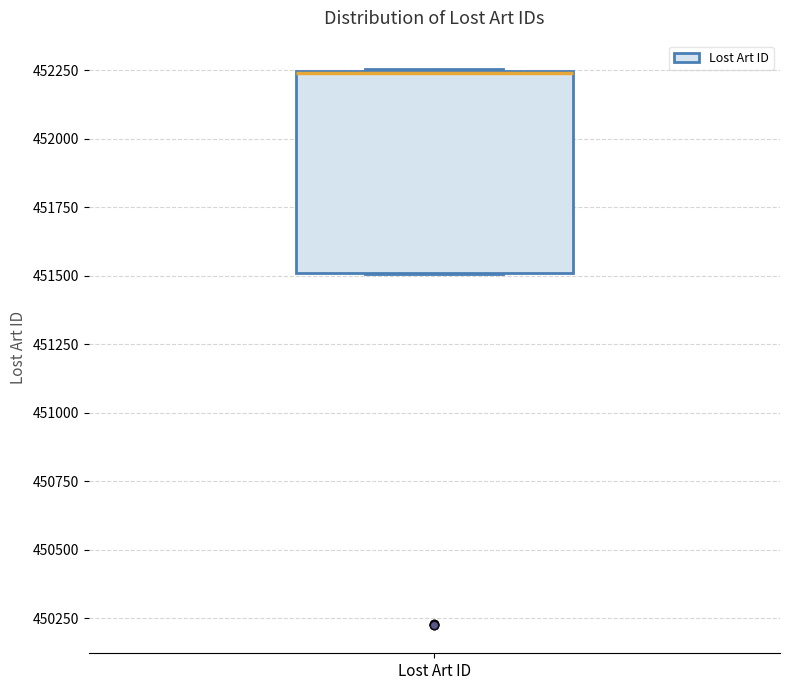

Read this box plot against the y-axis: the position of the median line, the range covered by the box, and the ends of both whiskers. The values are not printed on the chart, so give them approximately, as read against the axis.

median 452250 (drawn on the box's upper edge), box 451500 to 452250, whiskers 451500 to 452250